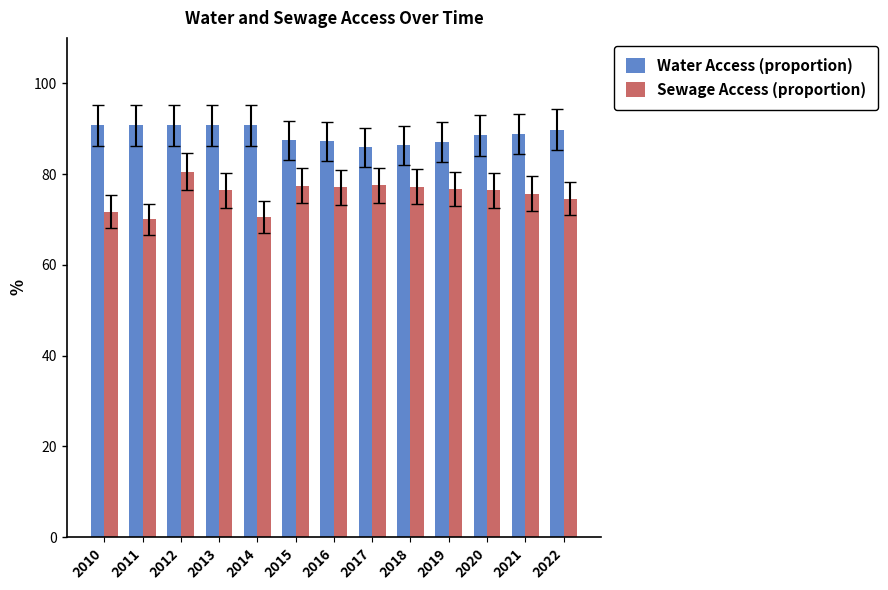

Read the Water Access (proportion) value at 2011.

90.7